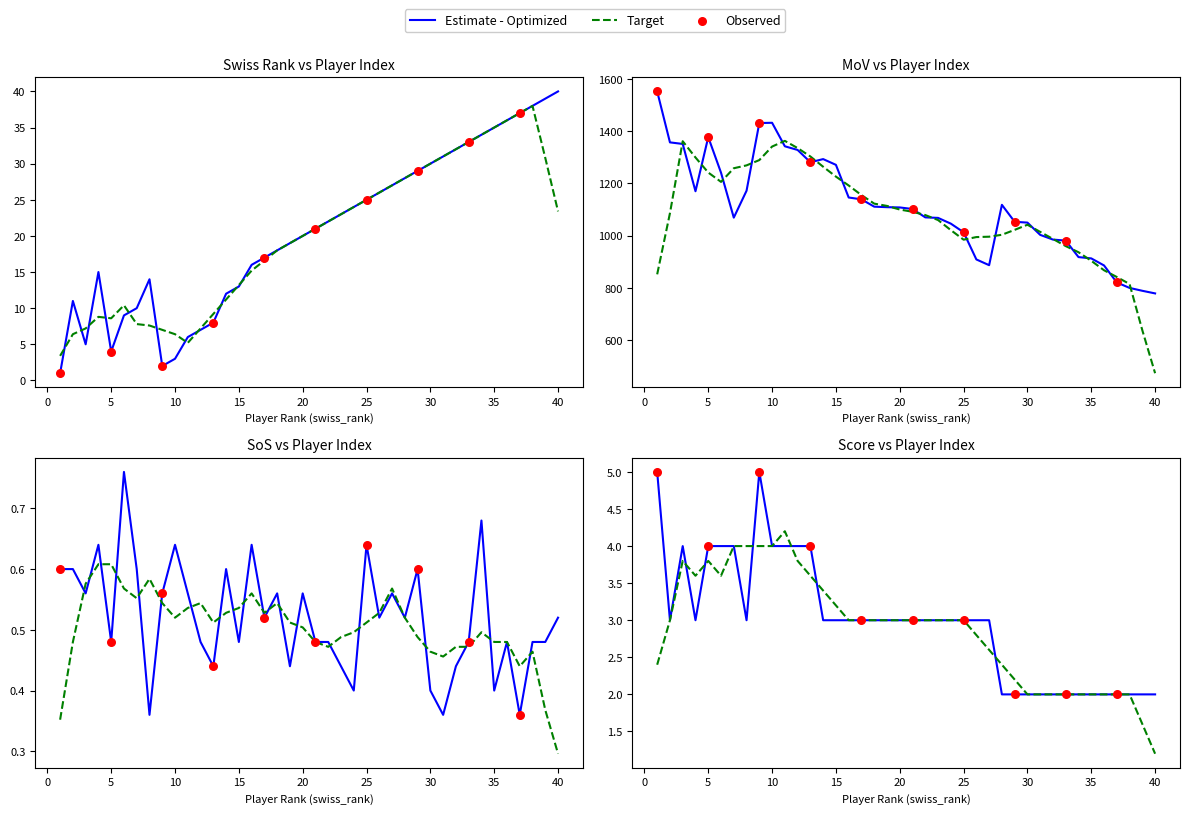

Which series has the largest Y range (max minus min)?

mov